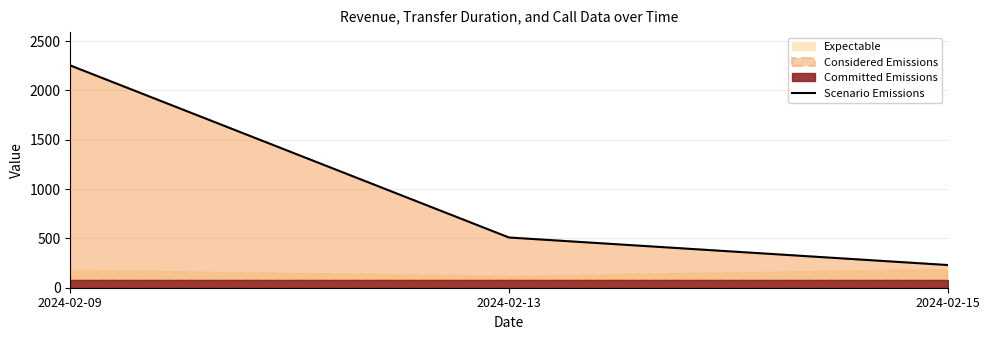

Reading left to right, extract all data points from this chart.

2253	509	230